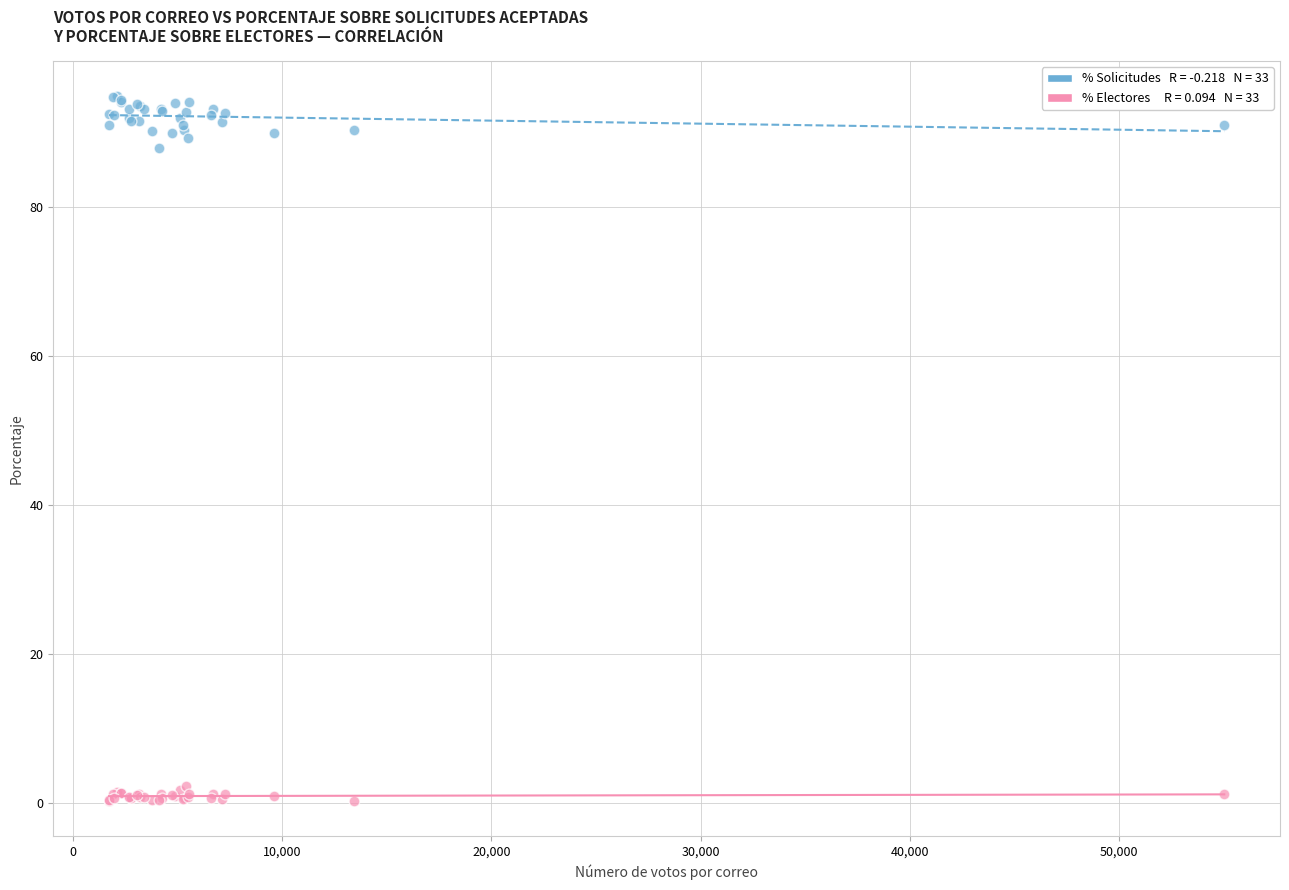

Across all series, what Y value is closest to 47?

87.9